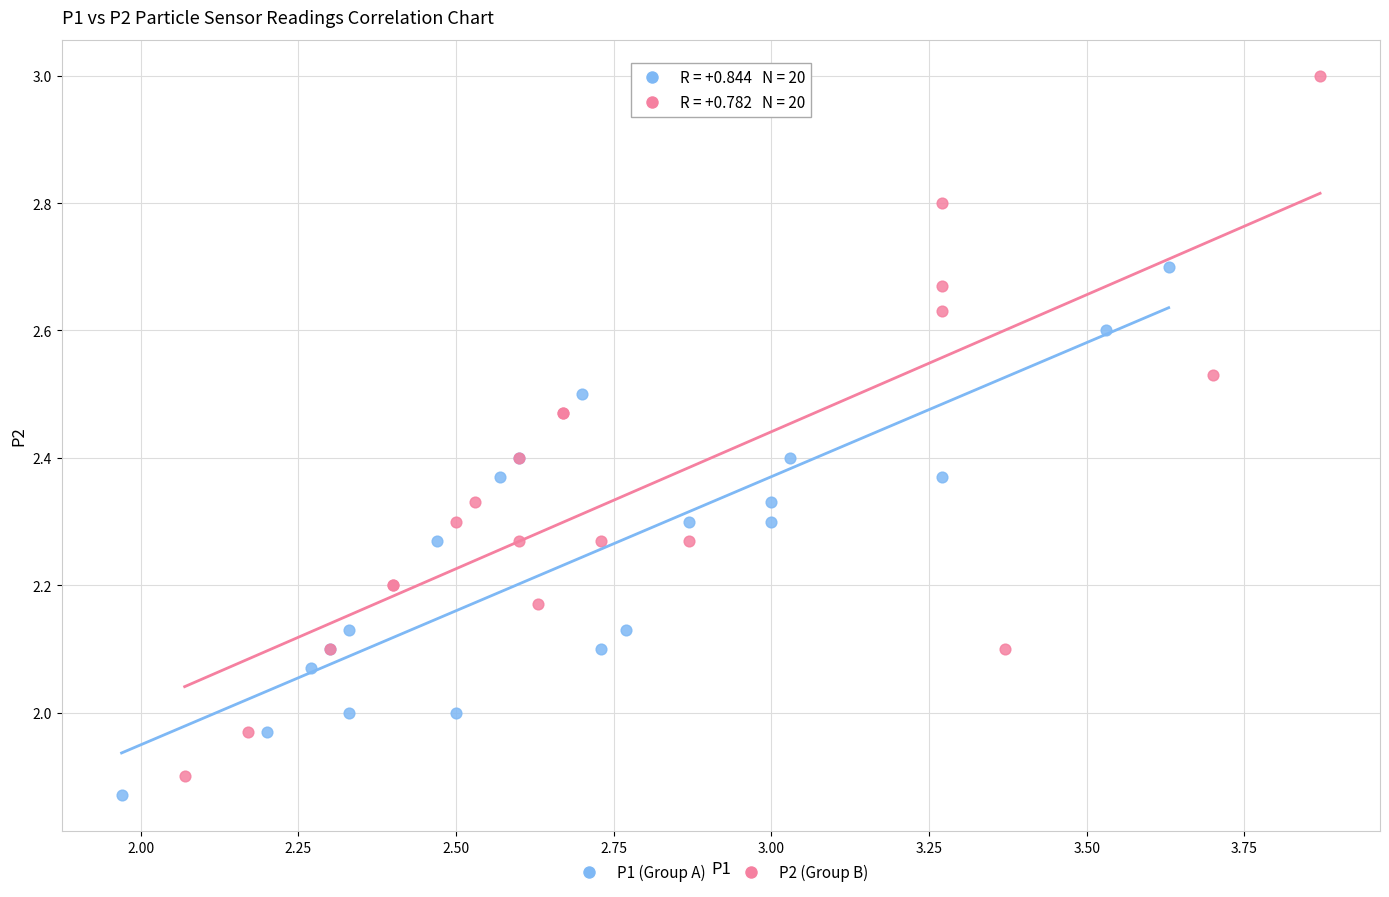

Which series reaches the maximum Y coordinate?

P2 (Group B)